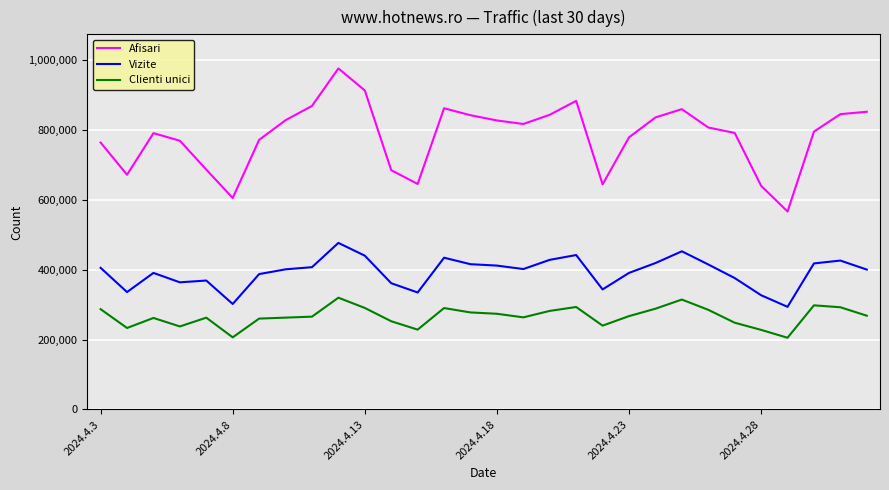

True or false: Afisari and Vizite intersect in this chart.

False